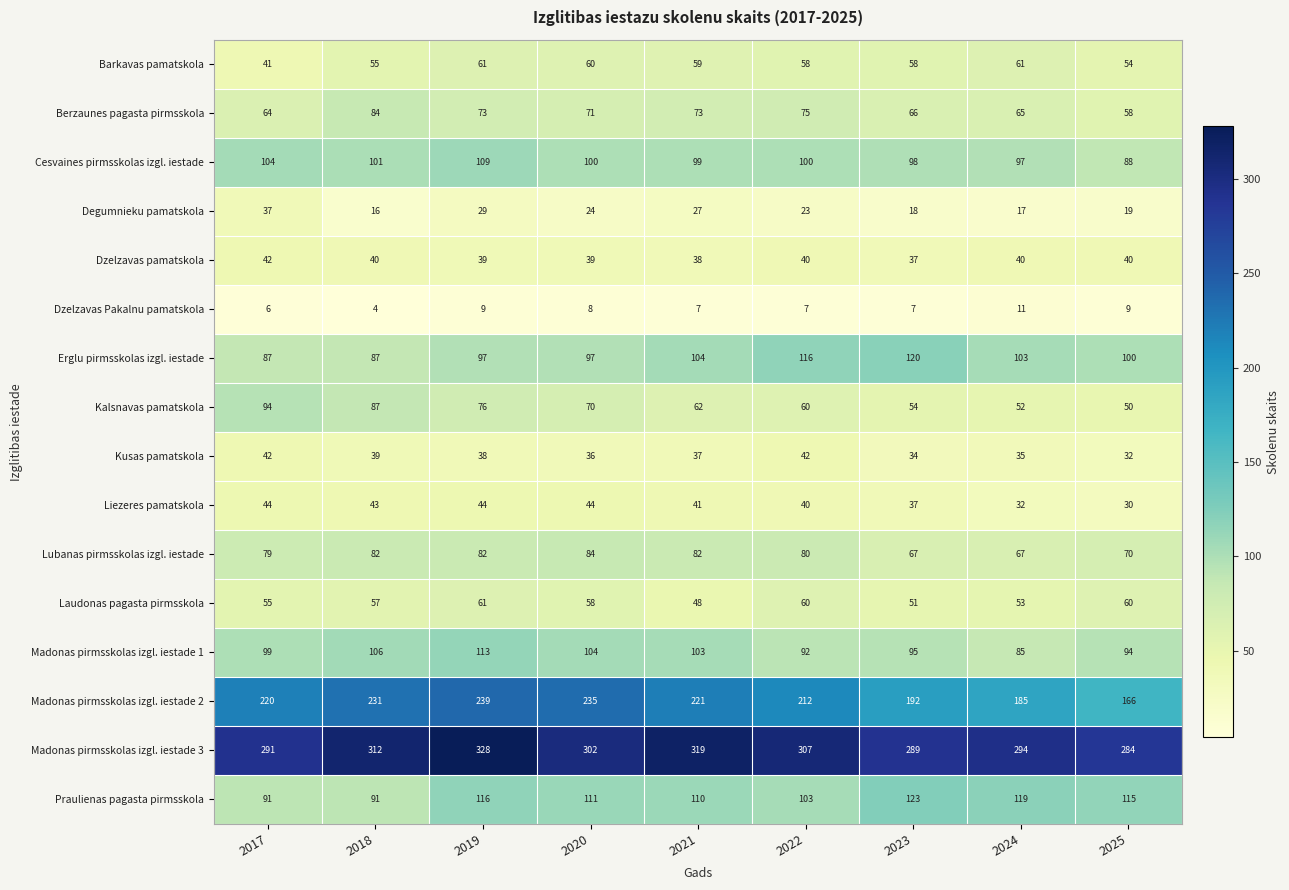

Count the number of categories in the chart.

9